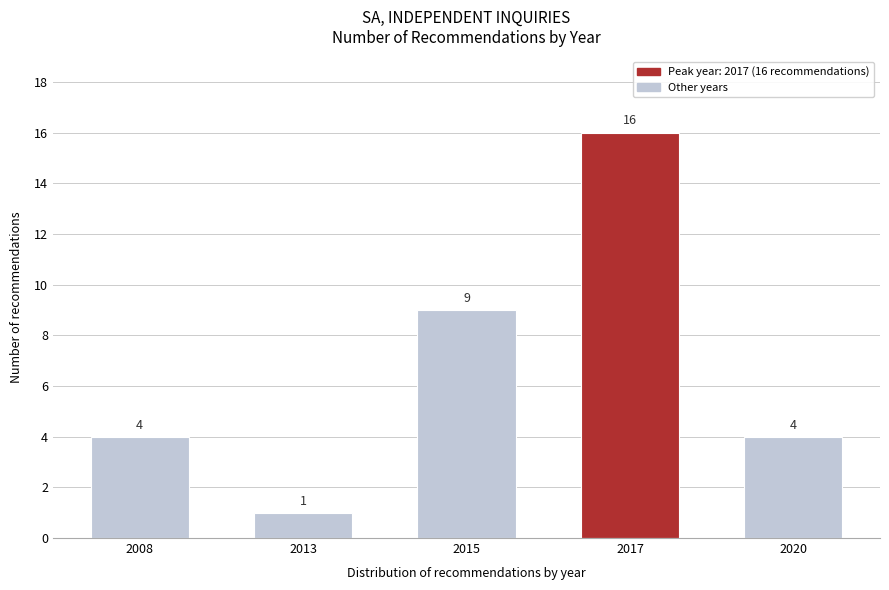

Reading right to left, what are all the values shown in this chart?

4	16	9	1	4